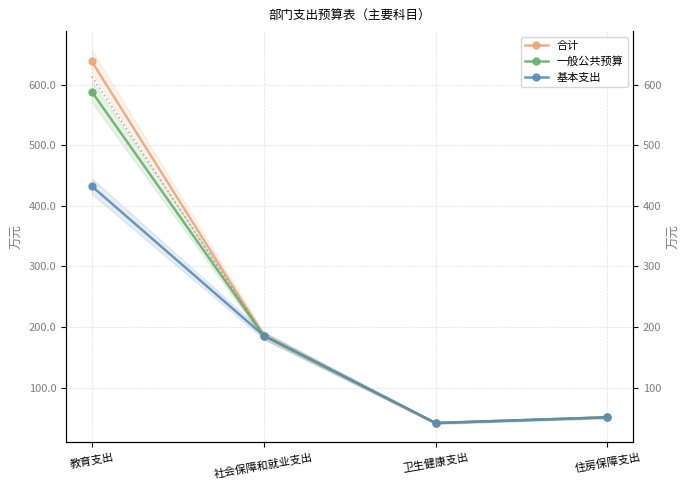

Is this an area chart (filled region under the line)?

No